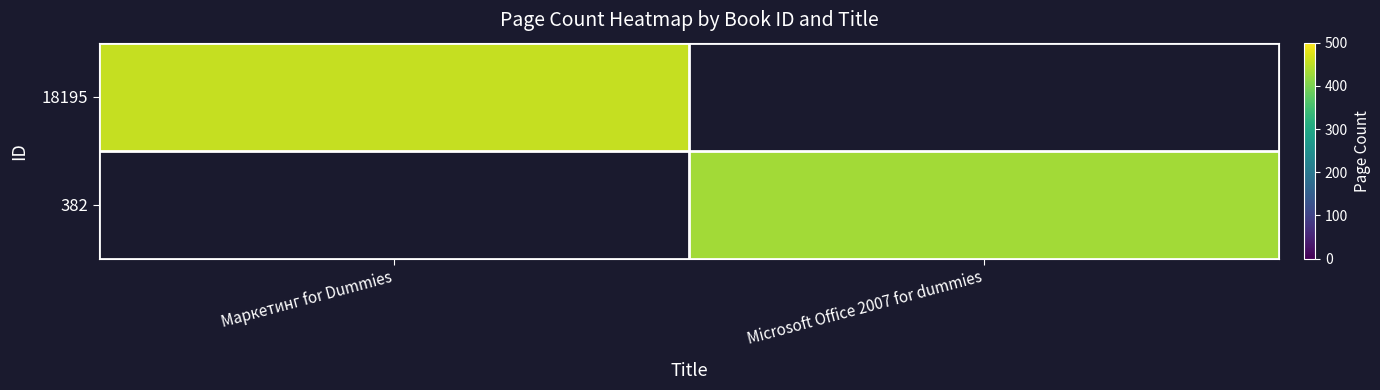

Rank the categories by 18195 value from lowest to highest.

Маркетинг for Dummies, Microsoft Office 2007 for dummies